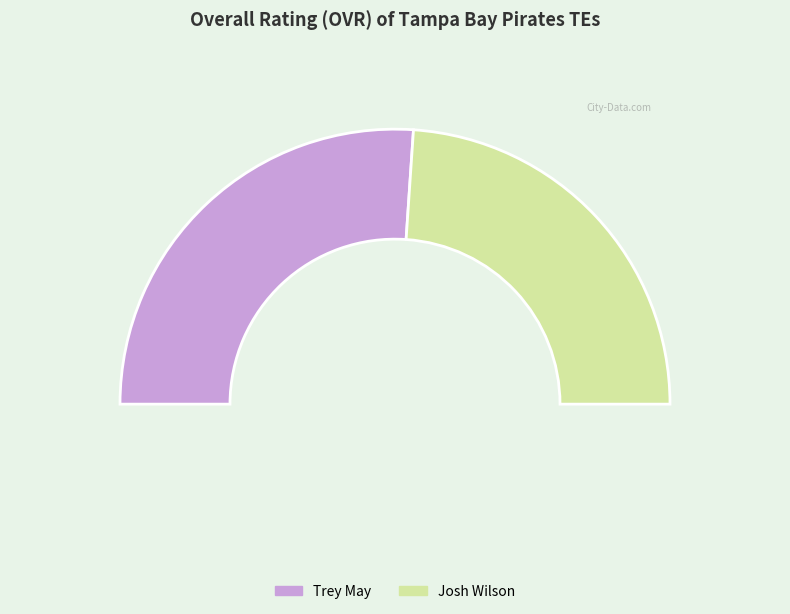

What percentage is the Trey May slice, to the nearest percent?

52%